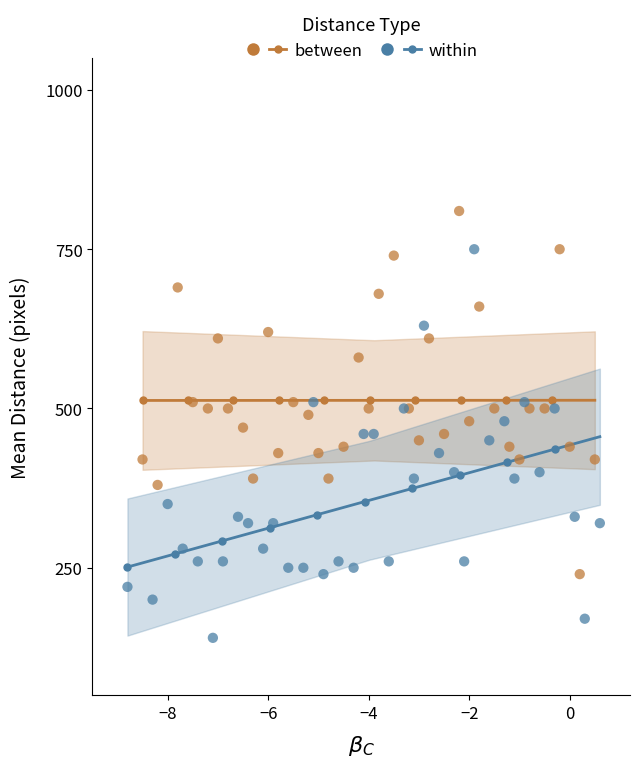

Which series reaches the maximum Y coordinate?

between